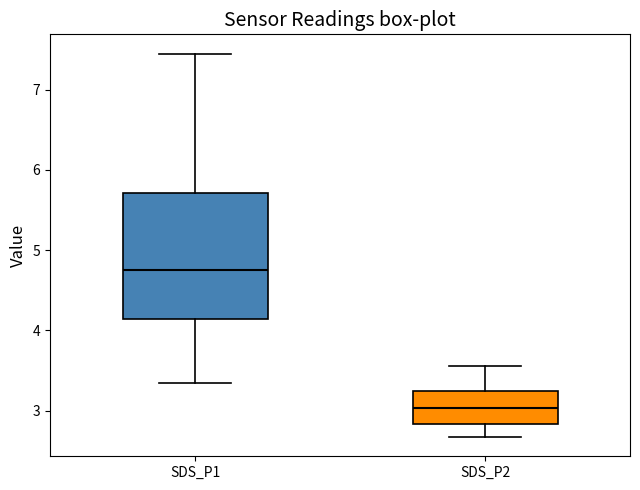

Reading left to right, read every box against the y-axis: the position of its median line, the range the box covers, and the ends of its whiskers. The values are not printed on the chart, so give them approximately, as read against the axis.

SDS_P1: median 4.8, box 4.1 to 5.7, whiskers 3.4 to 7.5
SDS_P2: median 3.0, box 2.8 to 3.2, whiskers 2.7 to 3.6